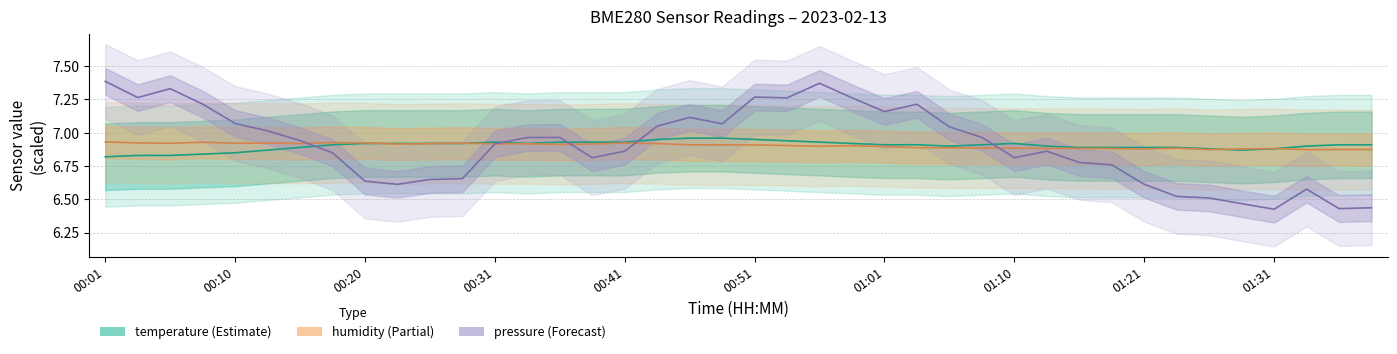

What is the highest value of the humidity series?

6.9